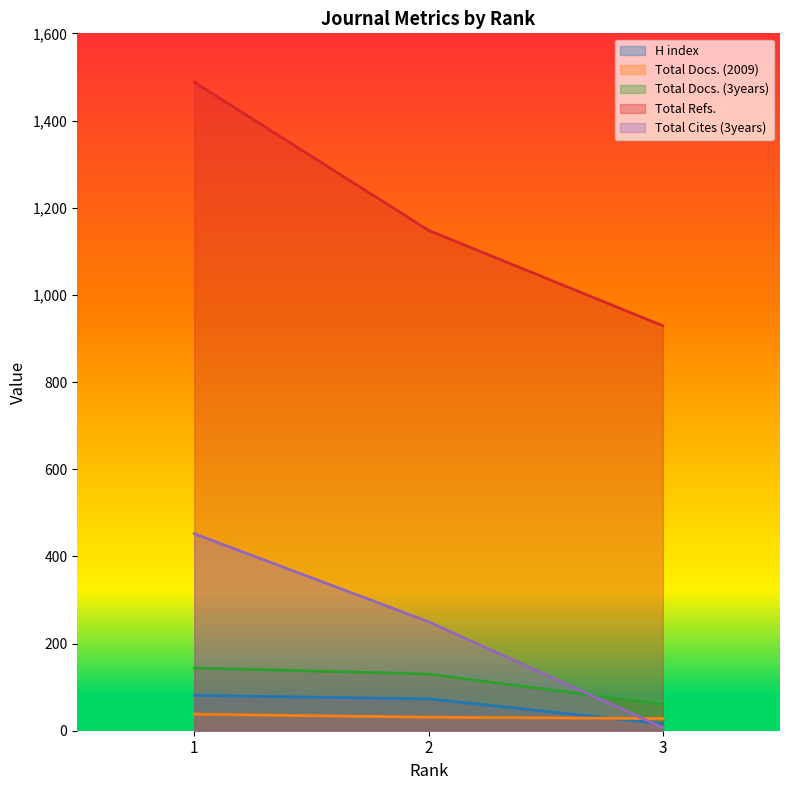

Reading left to right, transcribe all the data shown in this chart.

H index: 1=81	2=73	3=16
Total Docs. (2009): 1=38	2=31	3=28
Total Docs. (3years): 1=144	2=130	3=60
Total Refs.: 1=1488	2=1148	3=929
Total Cites (3years): 1=452	2=250	3=7